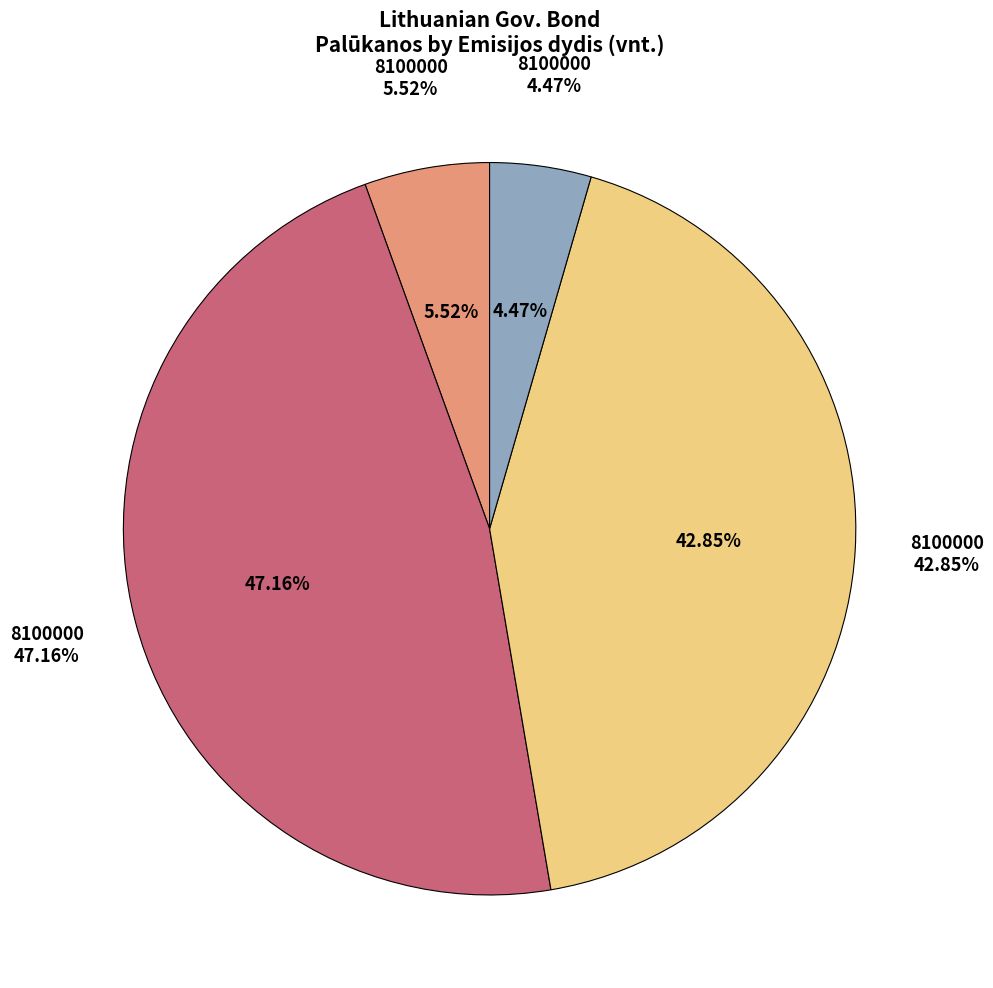

The 8900000 (2024-05-06) slice represents 17% of the pie. True or false?

False